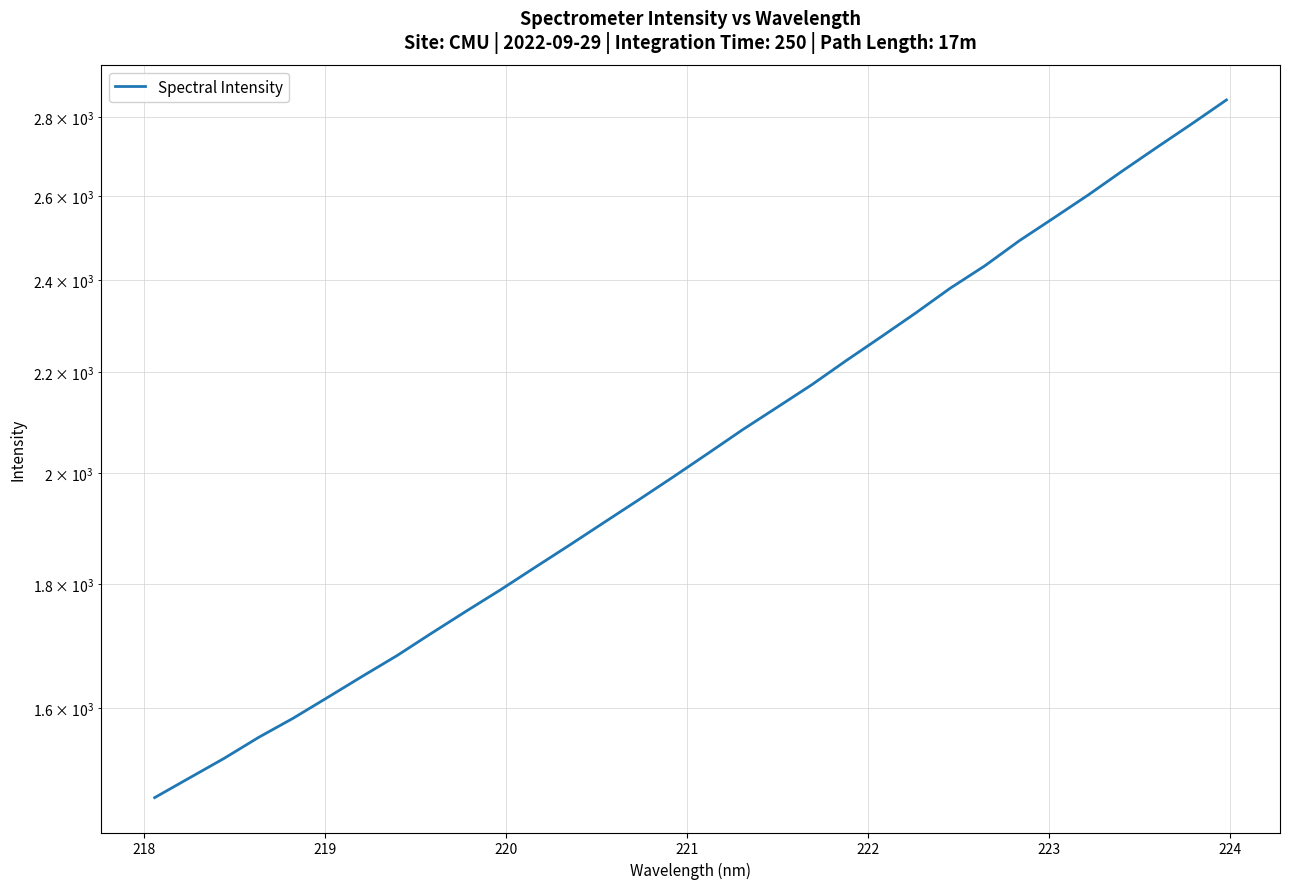

What is the maximum value shown in the chart?

2846.9